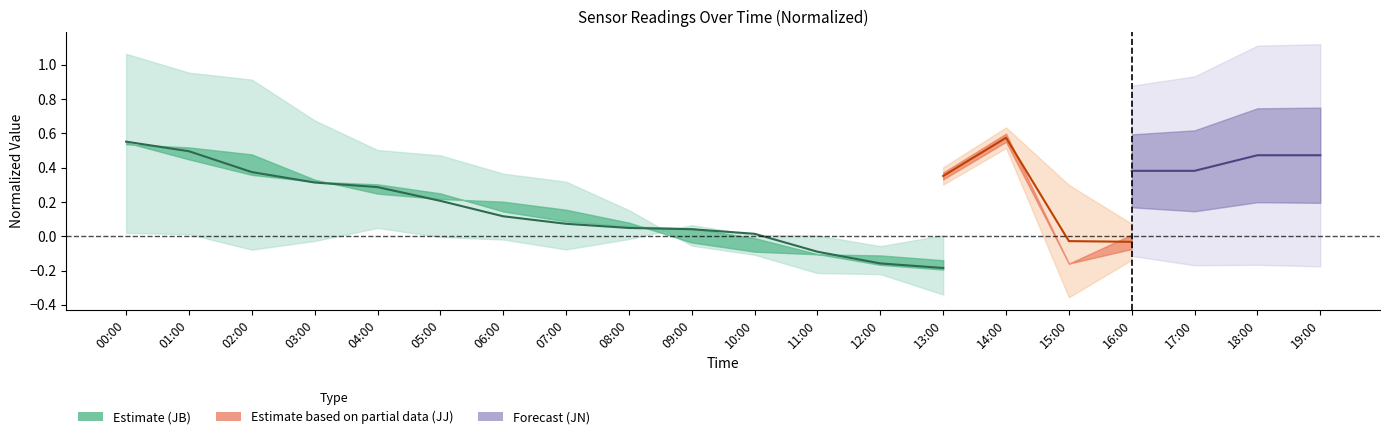

What position from the right is 13:00?

1